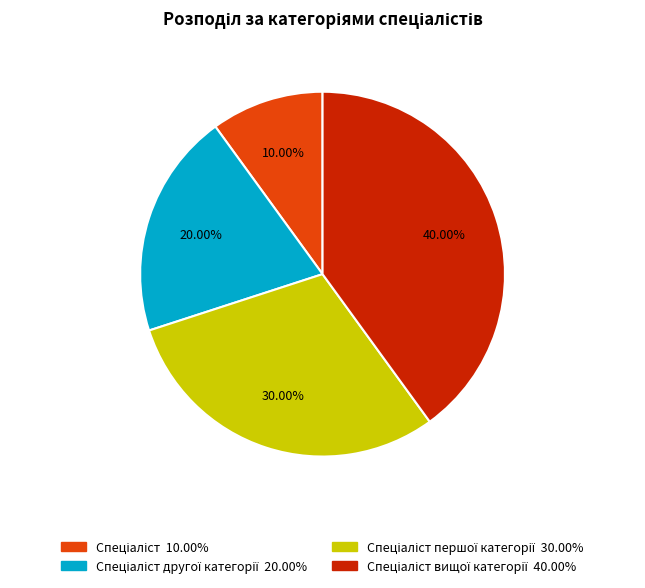

Count the number of slices in the pie.

4